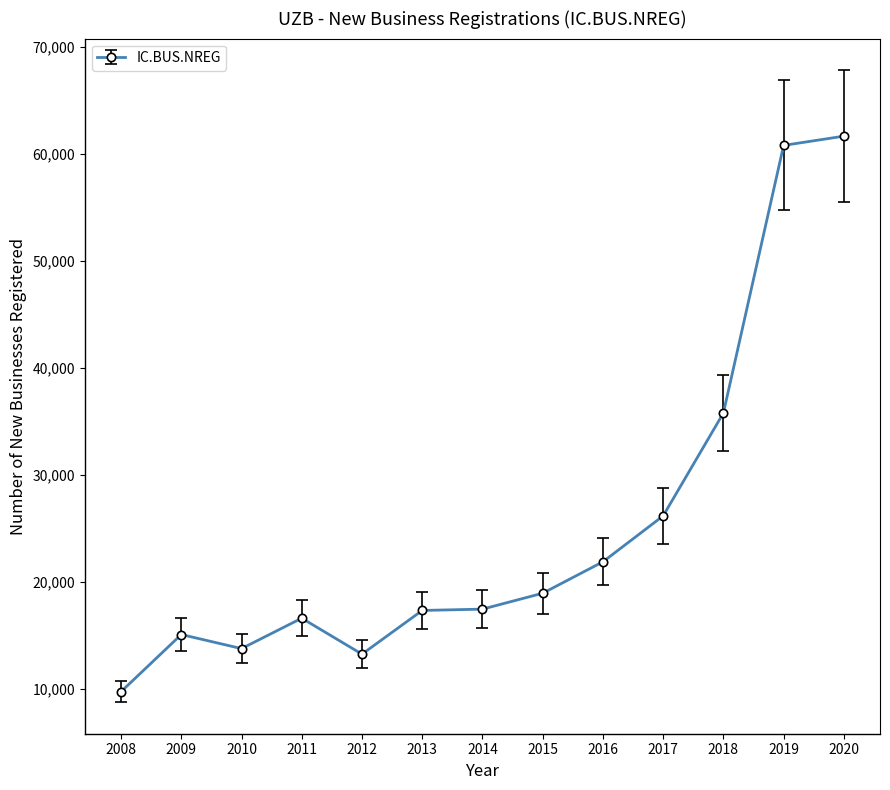

What is the average value?

25281